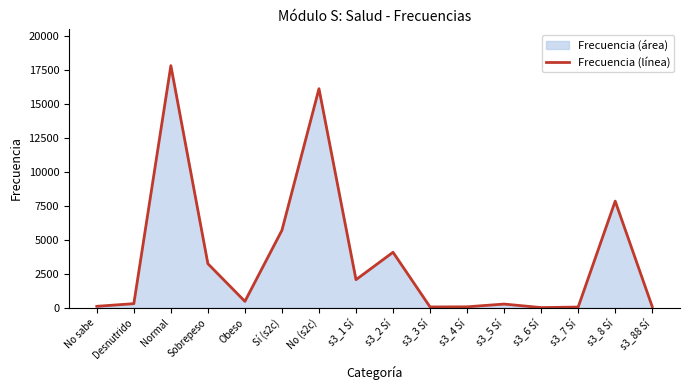

List the labels in order of value, smallest first.

s3_6 Sí, s3_7 Sí, s3_3 Sí, s3_4 Sí, s3_88 Sí, No sabe, s3_5 Sí, Desnutrido, Obeso, s3_1 Sí, Sobrepeso, s3_2 Sí, Sí (s2c), s3_8 Sí, No (s2c), Normal